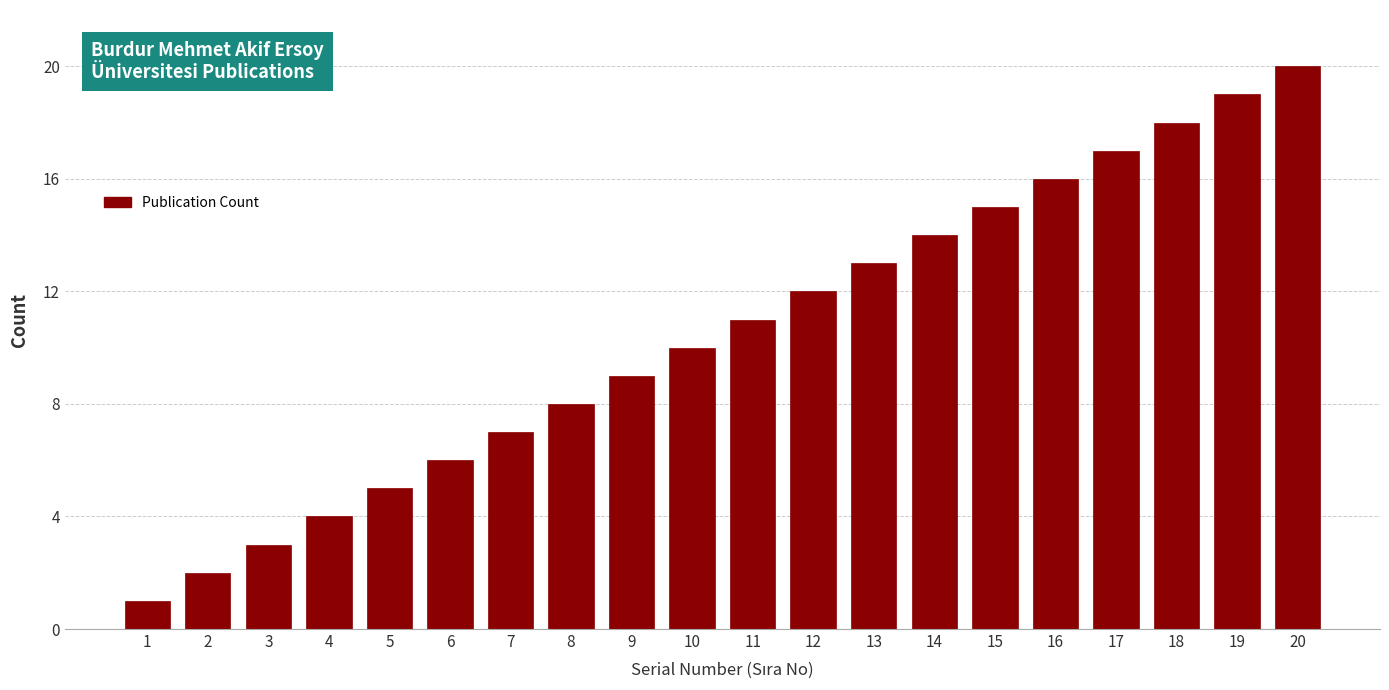

What is the difference between the maximum and minimum values?

19